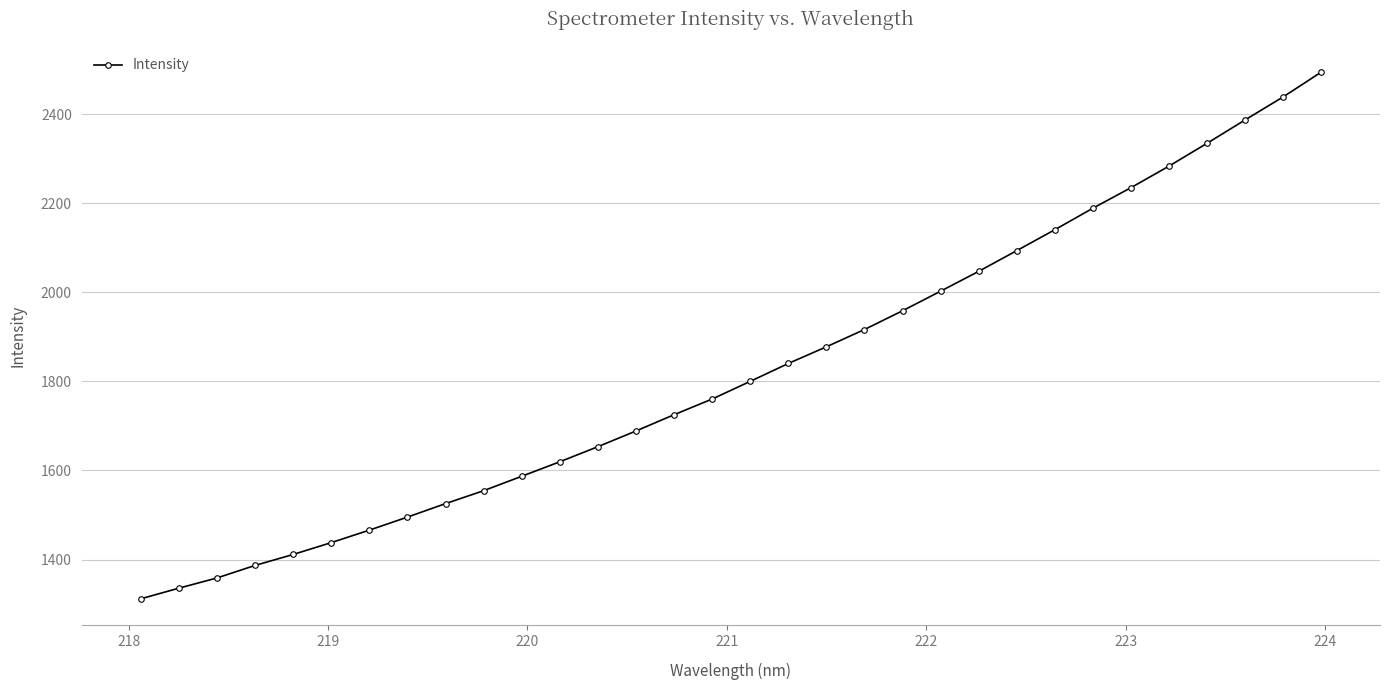

Reading left to right, transcribe all the data shown in this chart.

1311.8	1335.7	1358.6	1386.8	1411.4	1438.0	1466.0	1495.3	1525.6	1554.6	1587.0	1619.6	1653.5	1688.7	1725.3	1760.5	1800.2	1840.3	1877.7	1916.6	1958.6	2002.6	2047.1	2093.6	2140.5	2188.8	2234.9	2283.3	2334.5	2387.0	2438.7	2494.2